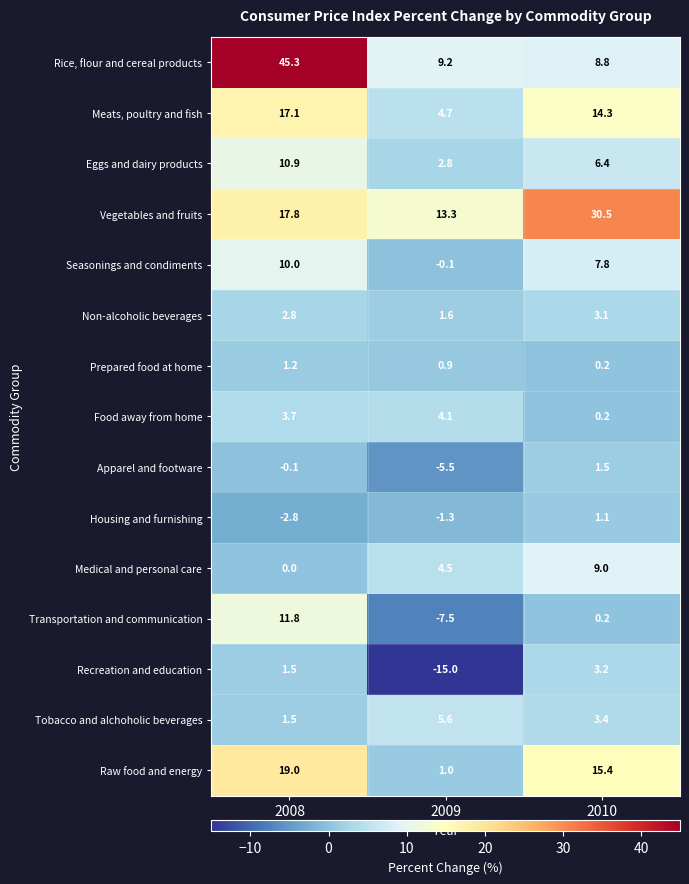

What is the difference between the second highest and minimum values in the Medical and personal care series?

4.5